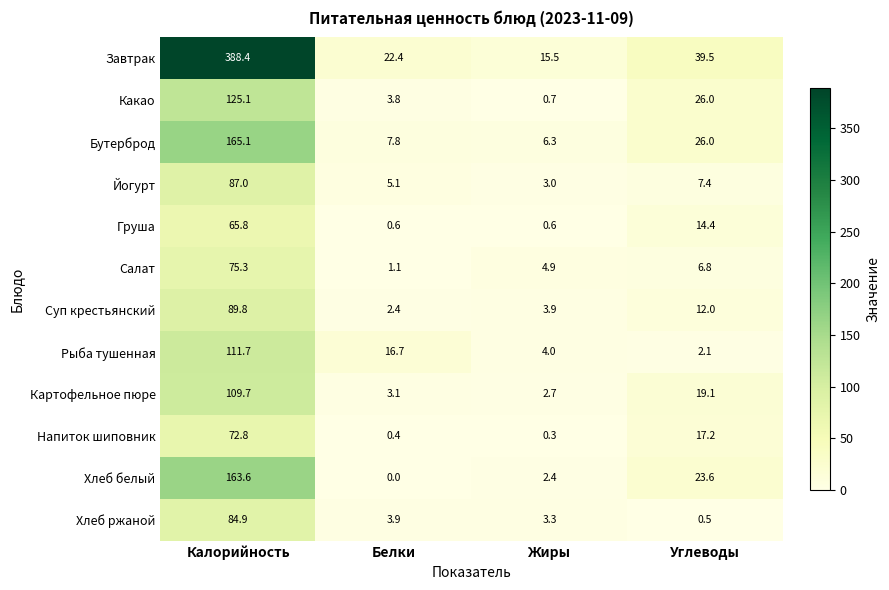

Where is Завтрак nearest to the value 201?

Углеводы